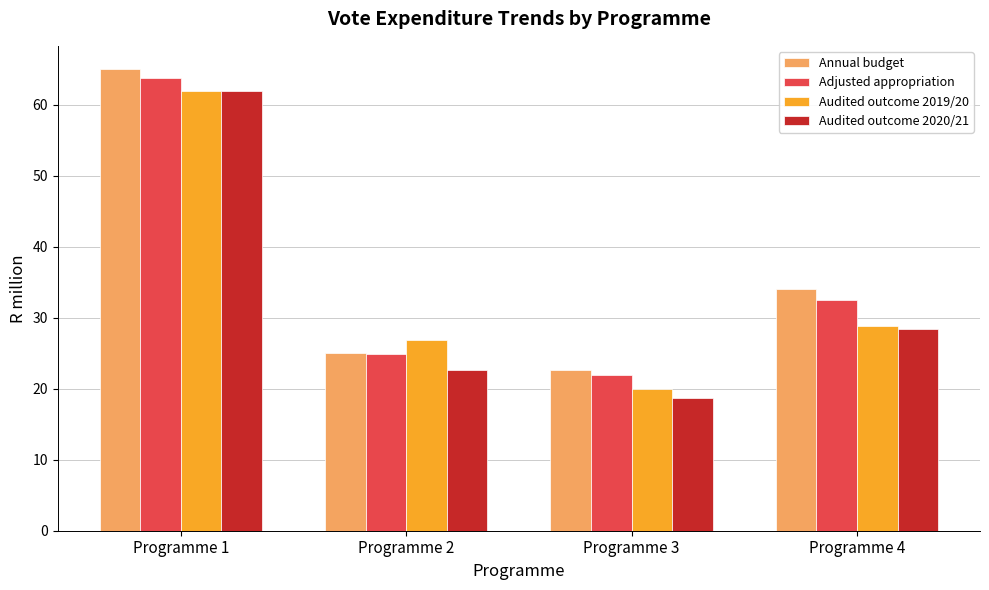

Which series has the largest total across all categories?

Annual budget